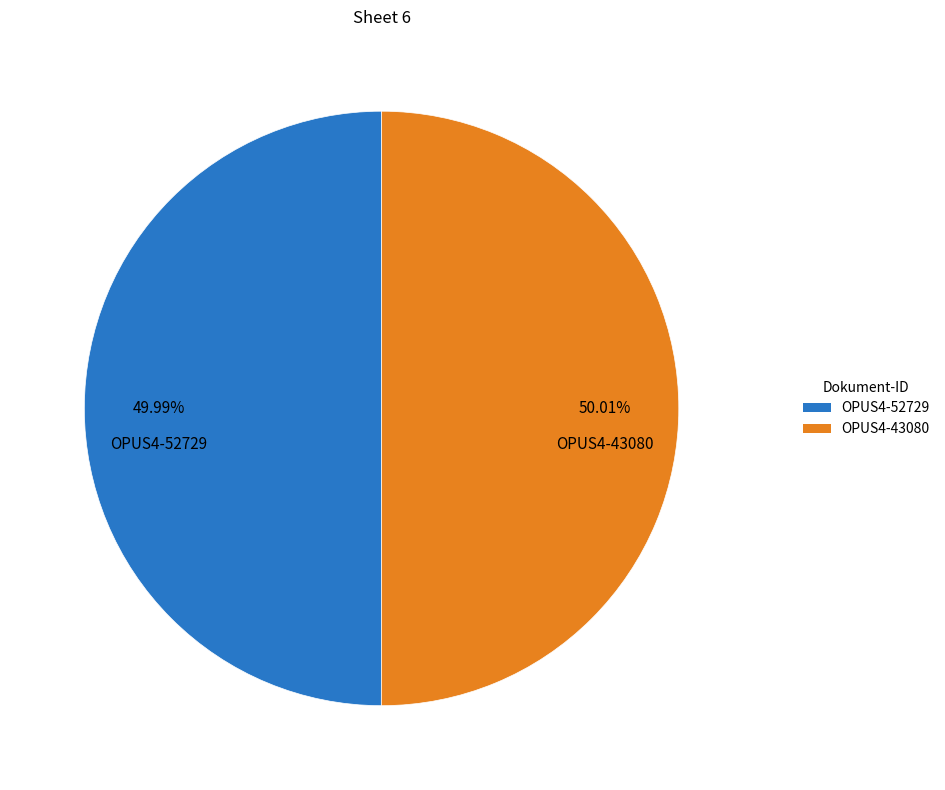

Count the number of slices in the pie.

2